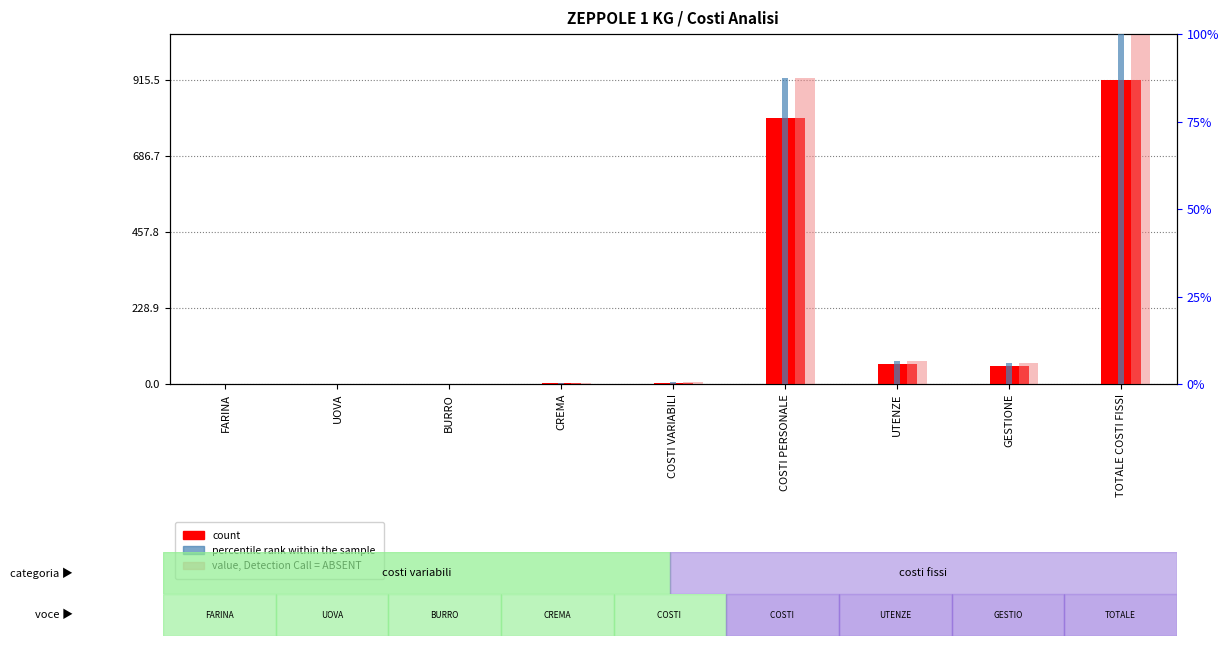

The count series shows 0.9 at UOVA. True or false?

True